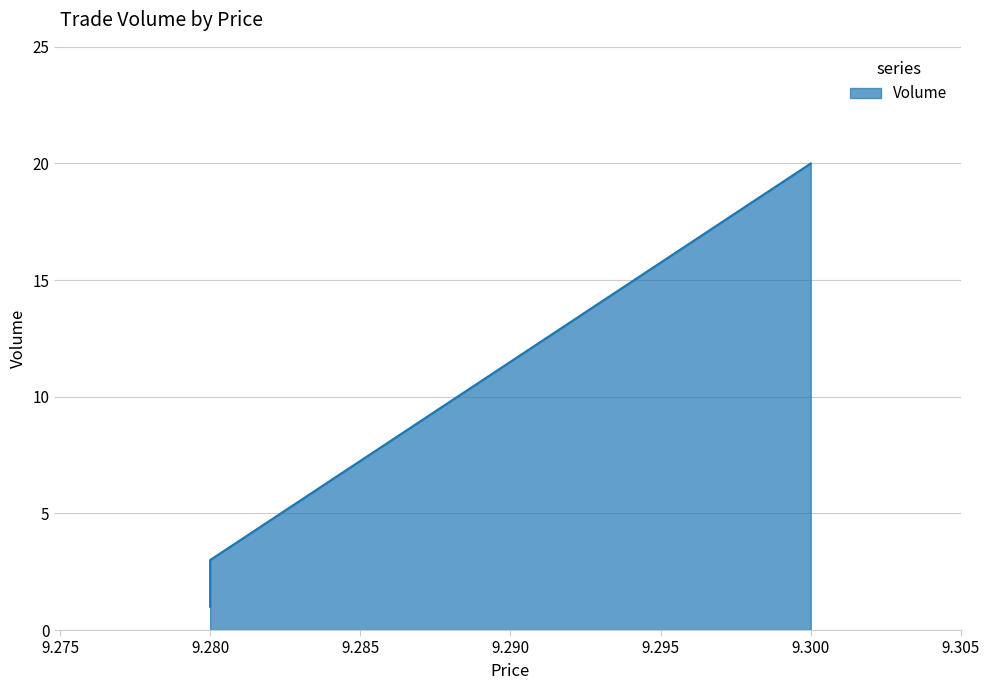

Reading left to right, list all the values displayed in this chart.

1	1	3	20